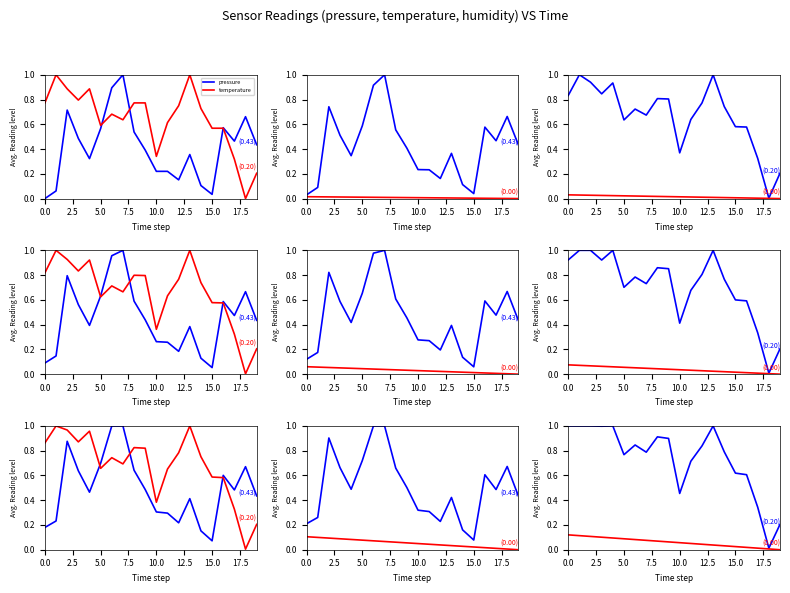

How many intersections are there between temperature and pressure?

3